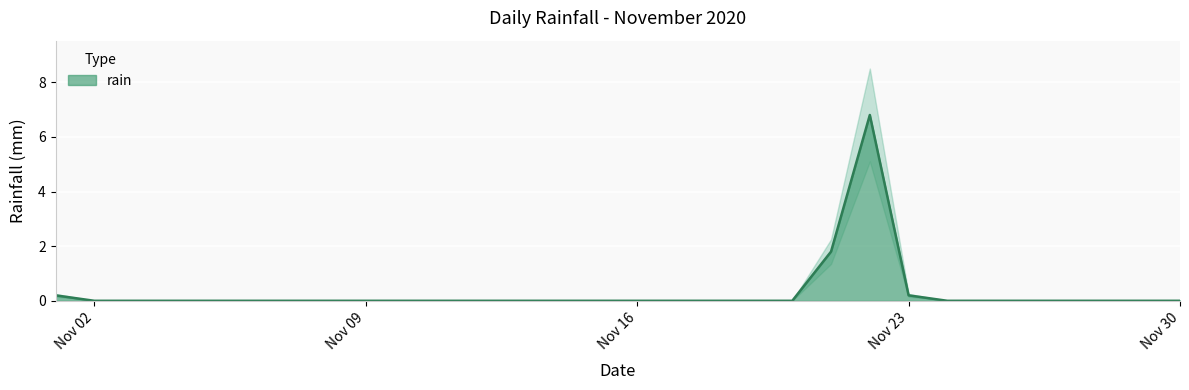

Where is the first local maximum?

2020-11-22